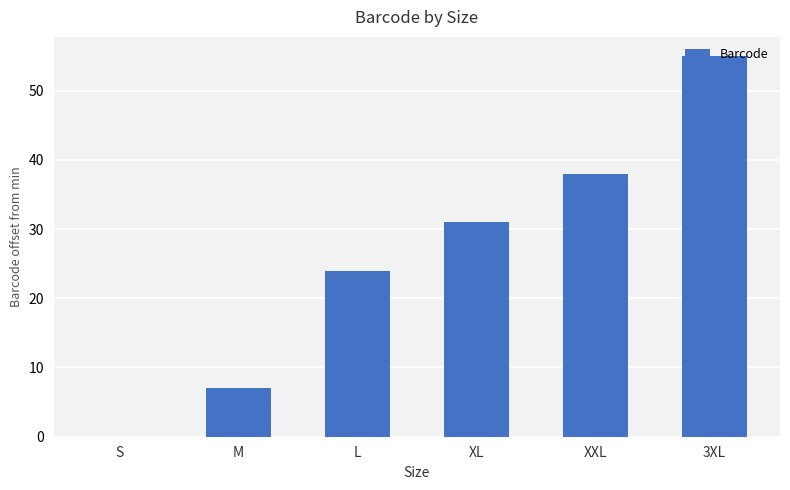

What is the maximum value shown in the chart?

55